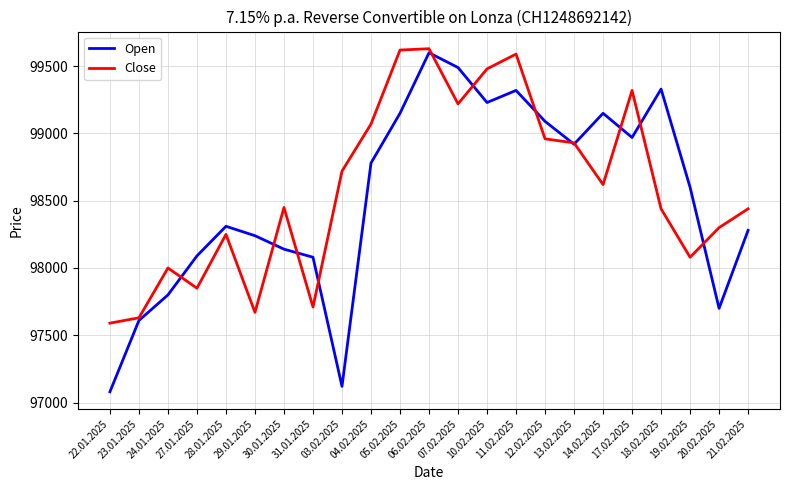

Read the Open value at 06.02.2025, to the nearest 100.

99600